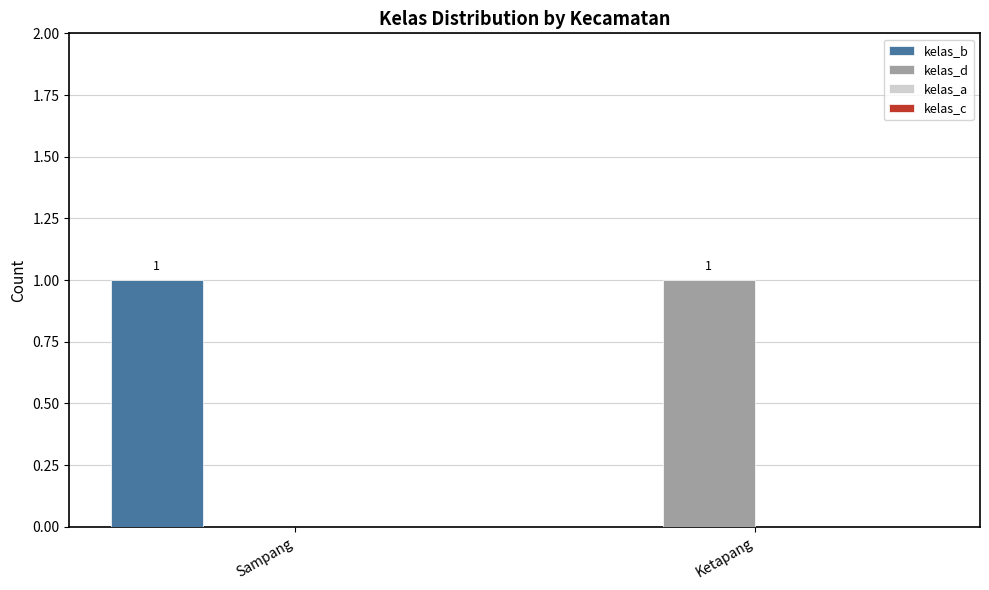

Count the number of categories in the chart.

2